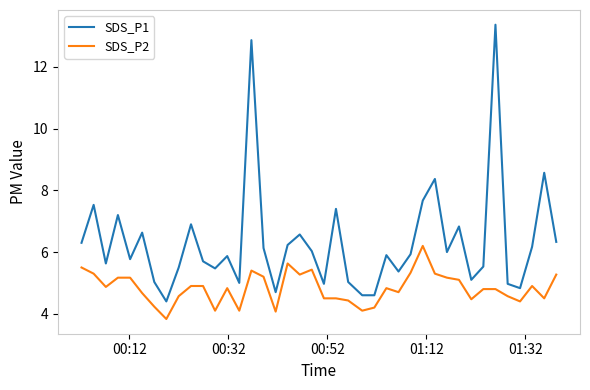

What is the difference between the maximum and minimum values in the SDS_P1 series?

9.0